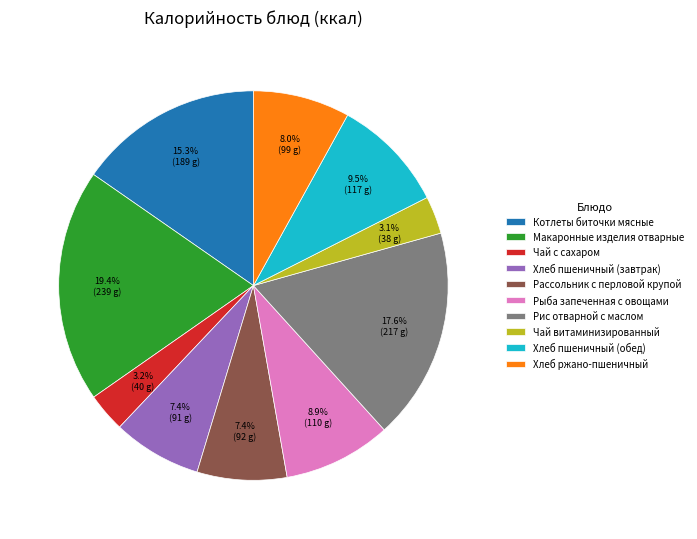

Between Хлеб пшеничный (обед) and Рассольник с перловой крупой, which is larger?

Хлеб пшеничный (обед)